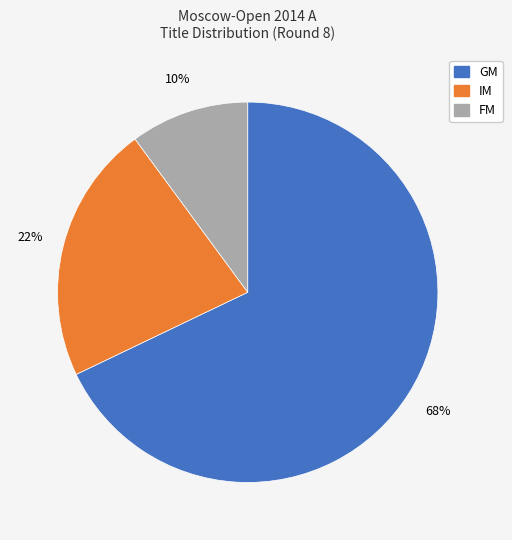

Rank the categories by value from highest to lowest.

GM, IM, FM